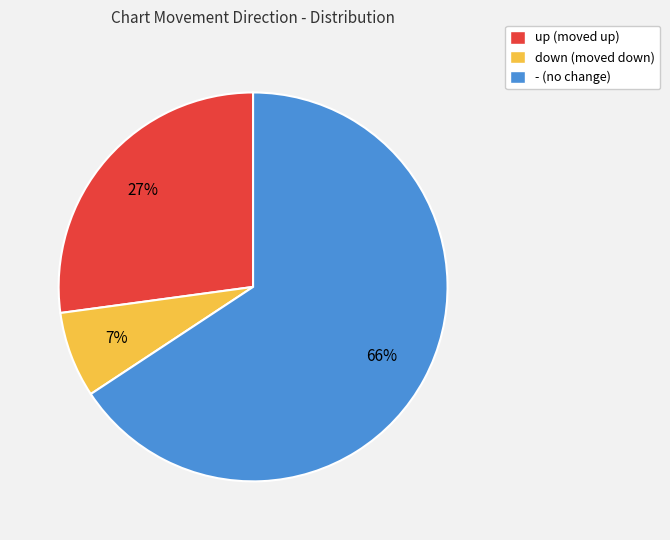

The - slice represents 73% of the pie. True or false?

False